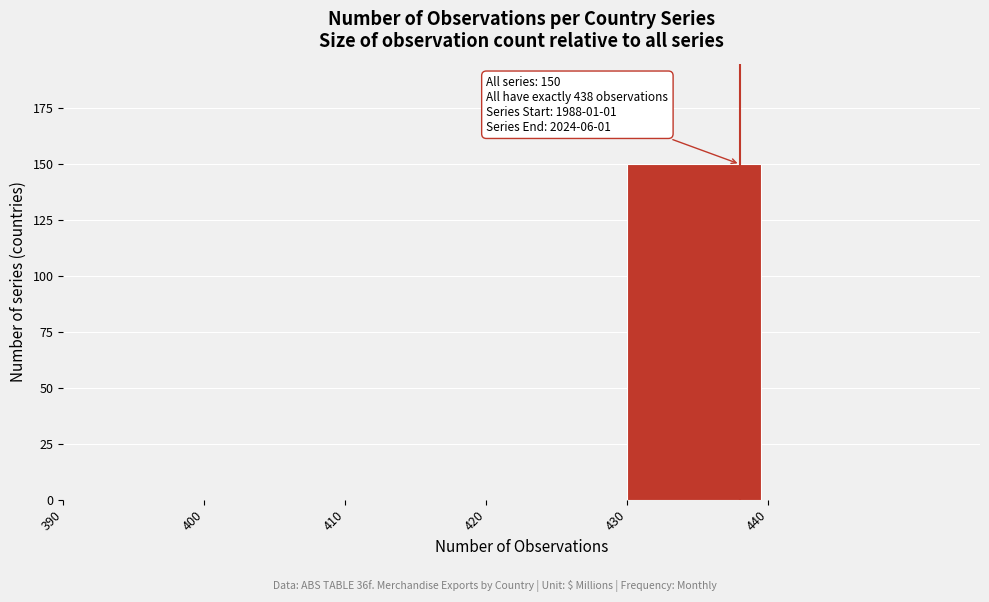

Which range on the x-axis has the tallest bar?

430 to 440